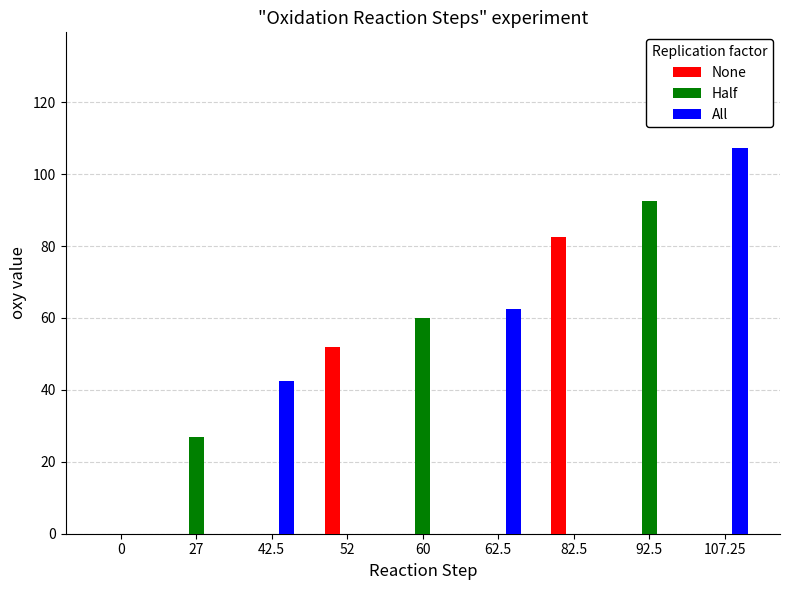

How many bars are there in each group?

3